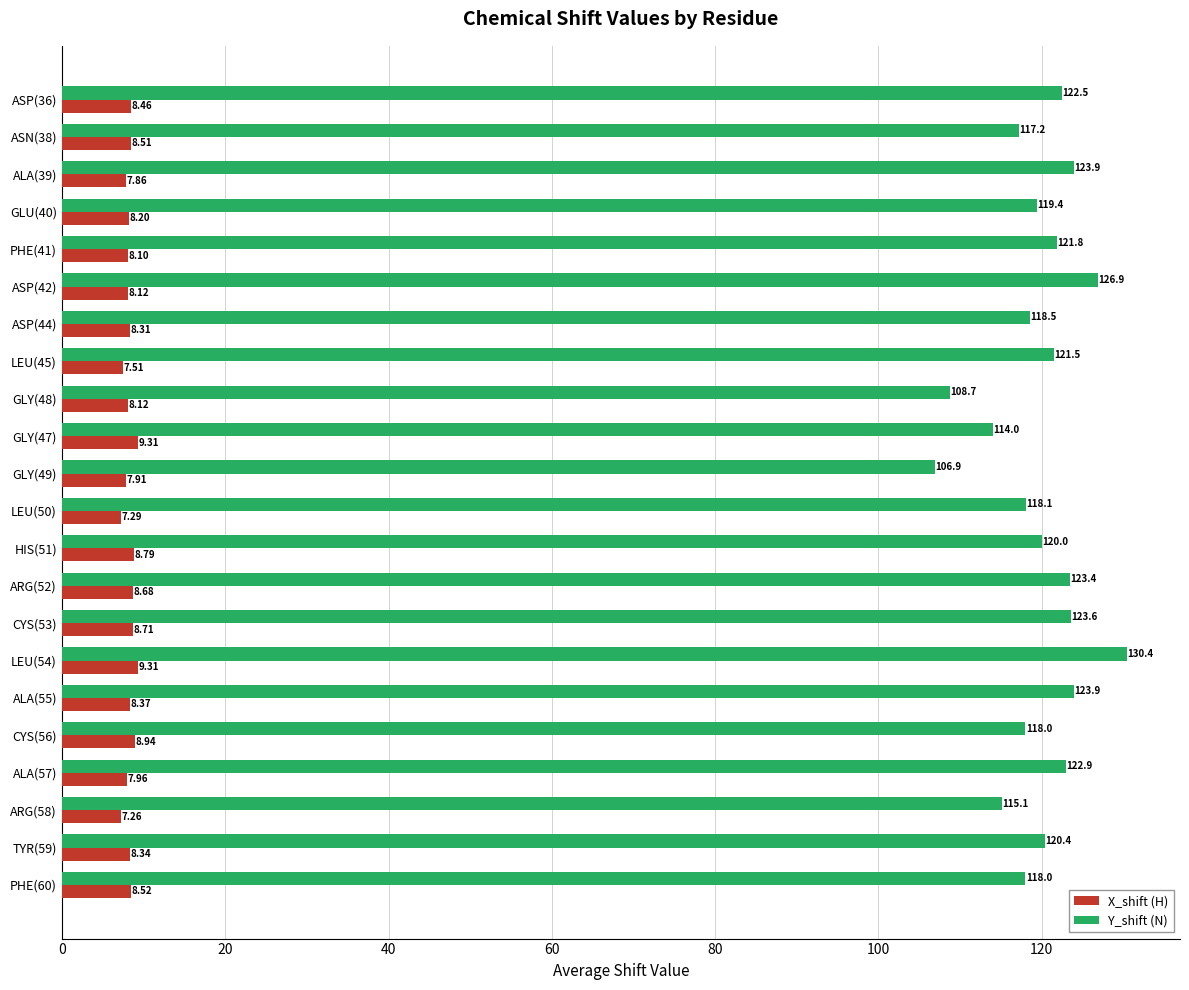

How many data points in X_shift (H) are above 8?

16